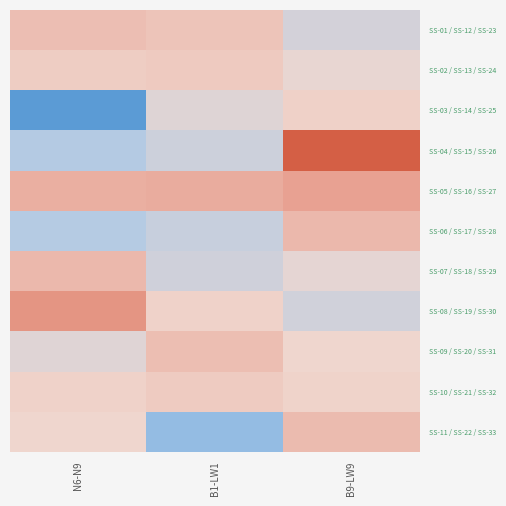

At which category is the sum across all series the highest?

B9-LW9